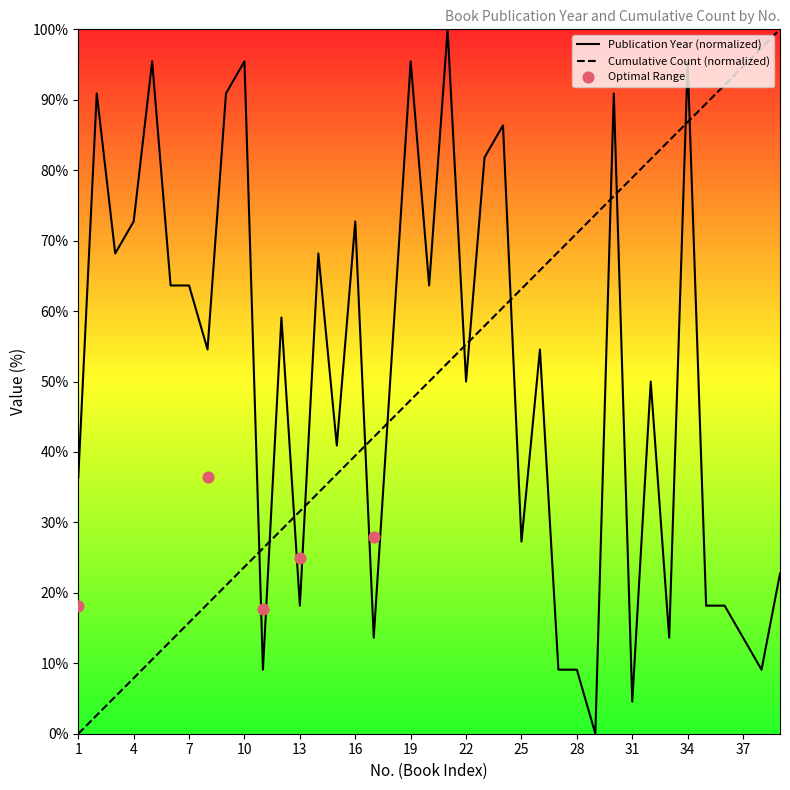

The Publication Year (normalized) series shows 72.7 at 16. True or false?

True